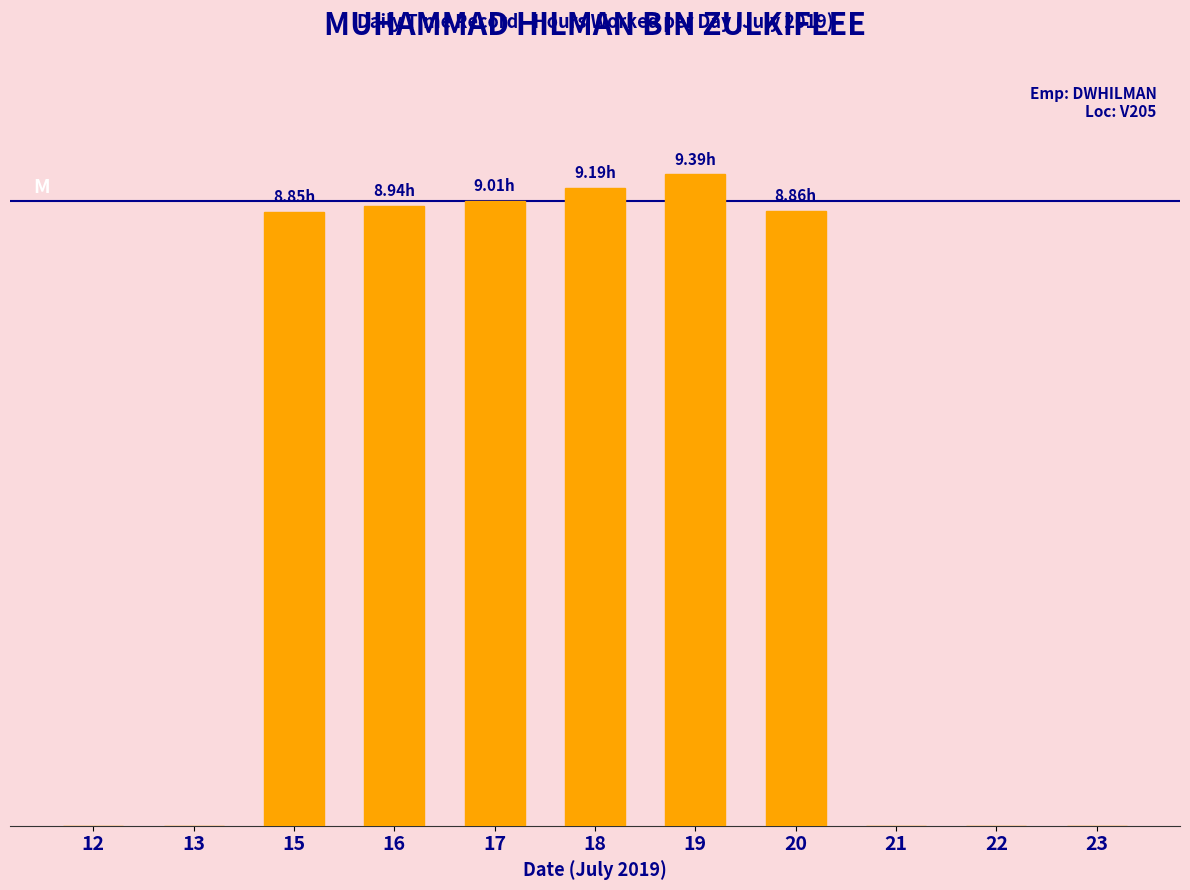

List the labels in order of value, smallest first.

12, 13, 21, 22, 23, 15, 20, 16, 17, 18, 19